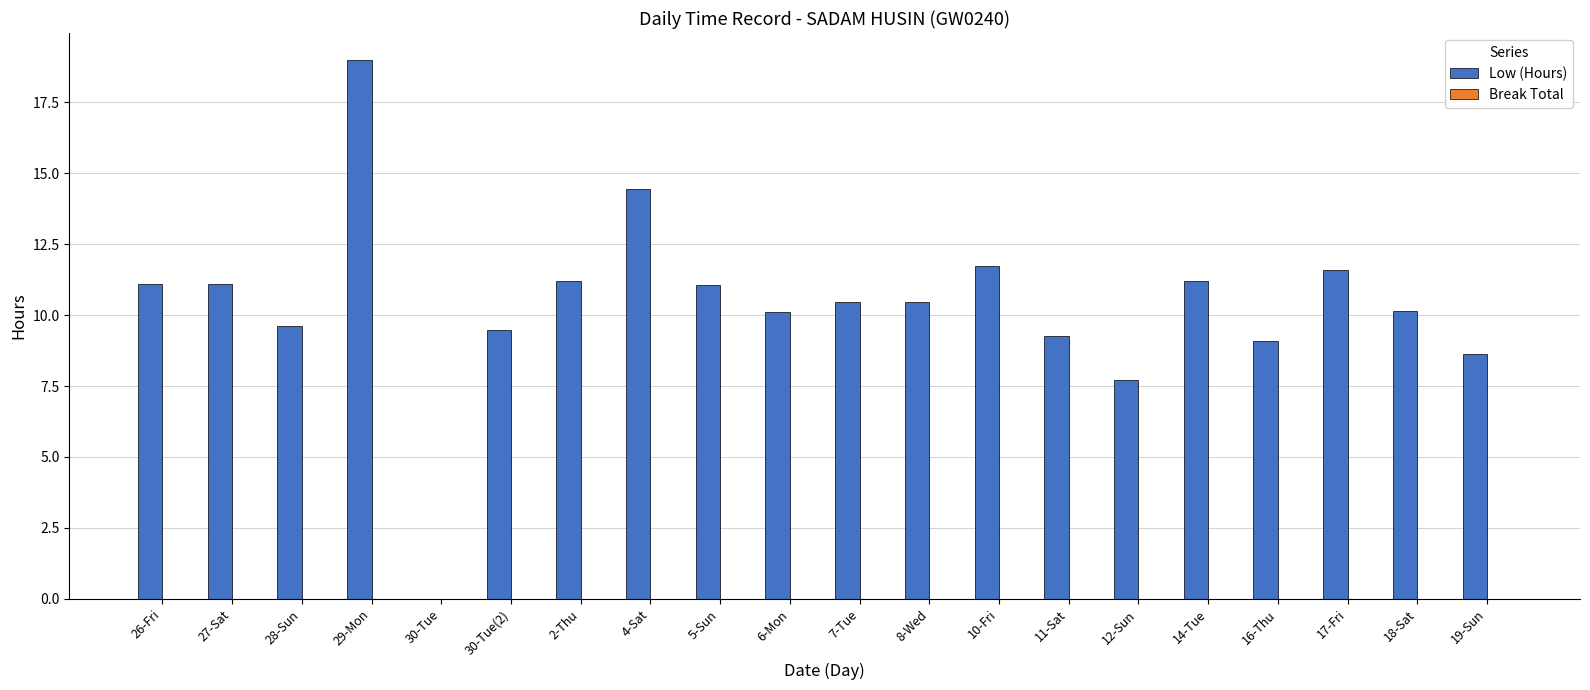

What is the sum of all values?

207.4